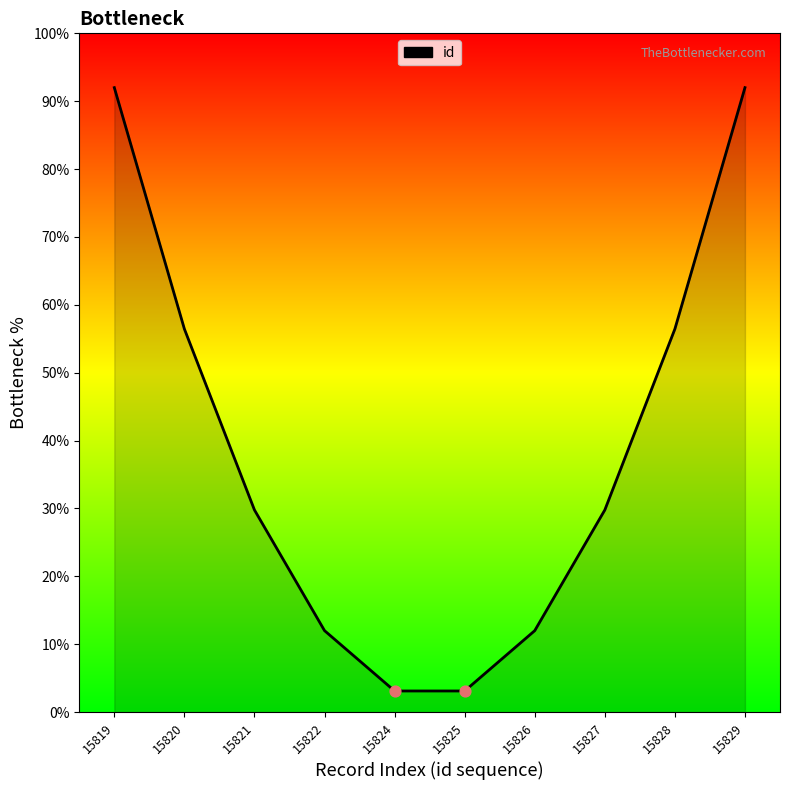

What is the change in value from 15821 to 15829?

+62.2